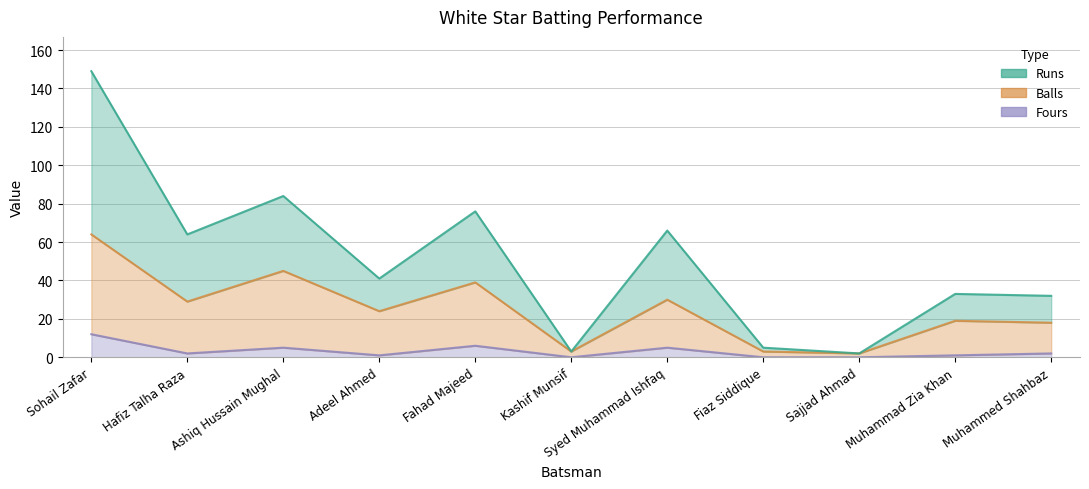

The Balls series shows 3 at Fiaz Siddique. True or false?

True